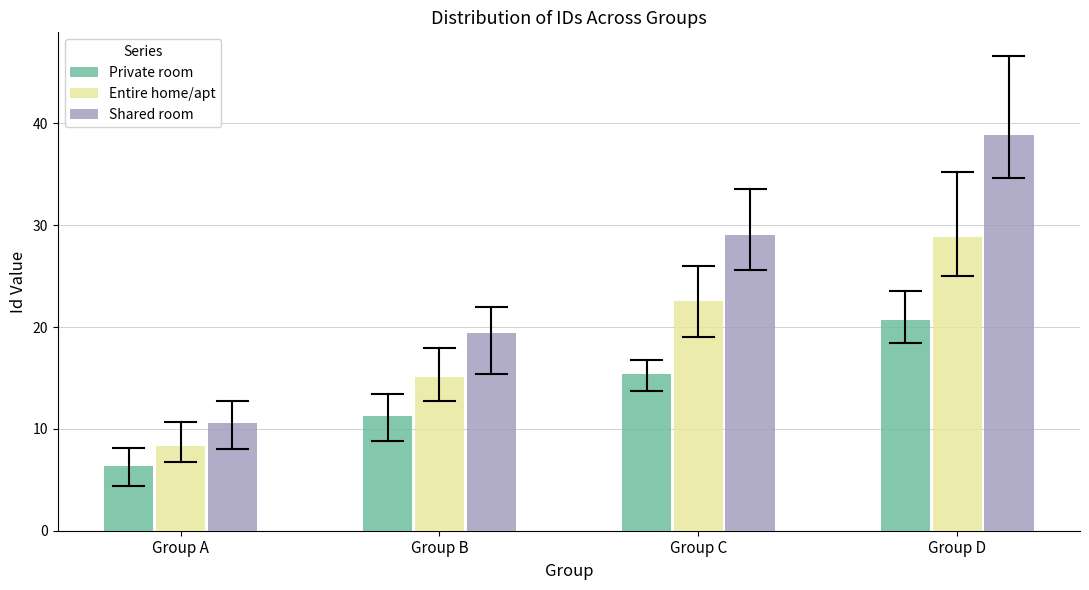

Reading left to right, what are all the values shown in this chart?

Private room: 6.3	11.3	15.4	20.7
Entire home/apt: 8.3	15.1	22.6	28.9
Shared room: 10.6	19.5	29.0	38.9